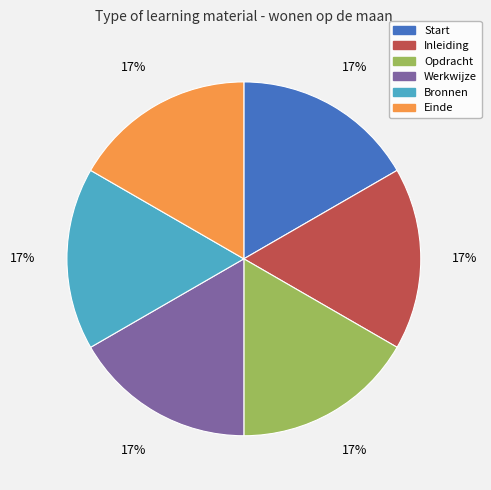

Approximately how many times larger is the value at Inleiding compared to Opdracht?

1.0